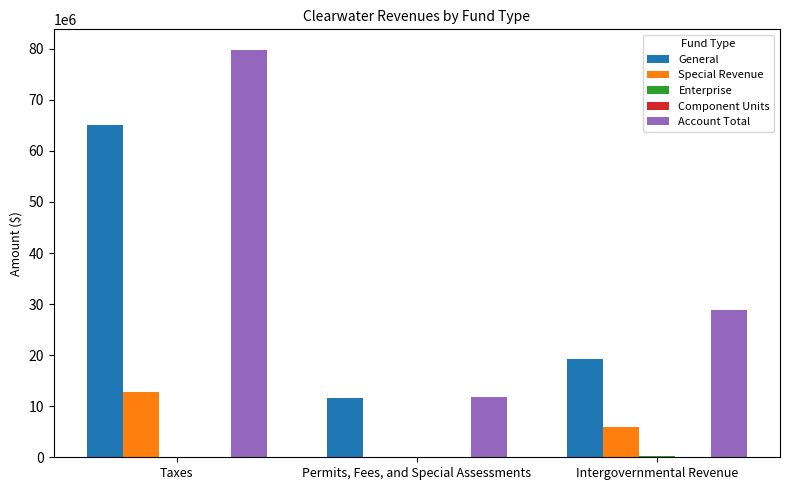

True or false: Account Total has a value of 79813760 at Taxes.

True